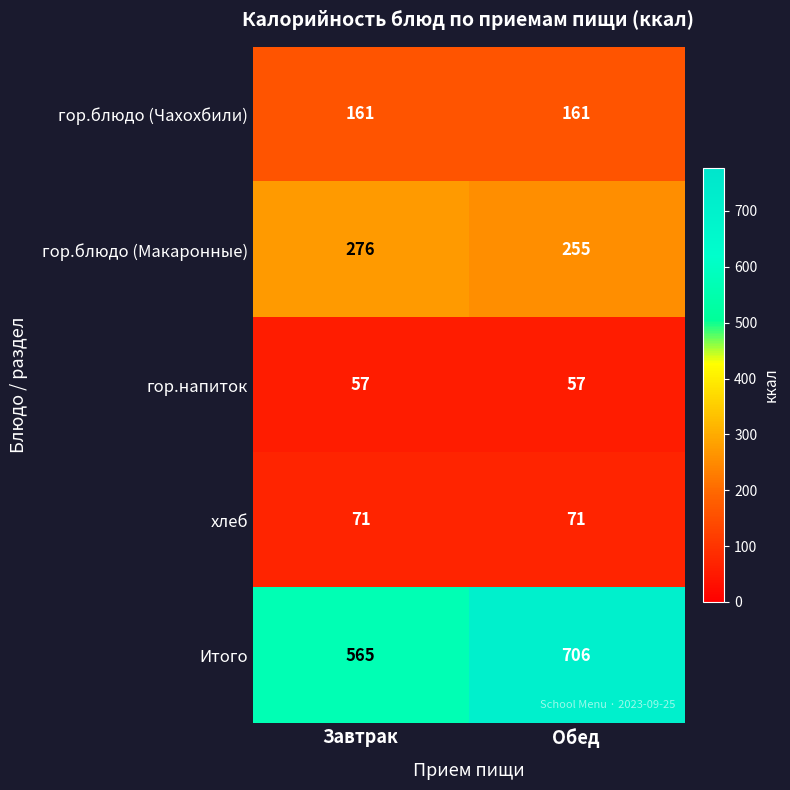

Reading left to right, list all the values displayed in this chart.

гор.блюдо (Чахохбили): Завтрак=161	Обед=161
гор.блюдо (Макаронные): Завтрак=276	Обед=255
гор.напиток: Завтрак=57	Обед=57
хлеб: Завтрак=71	Обед=71
Итого: Завтрак=565	Обед=706